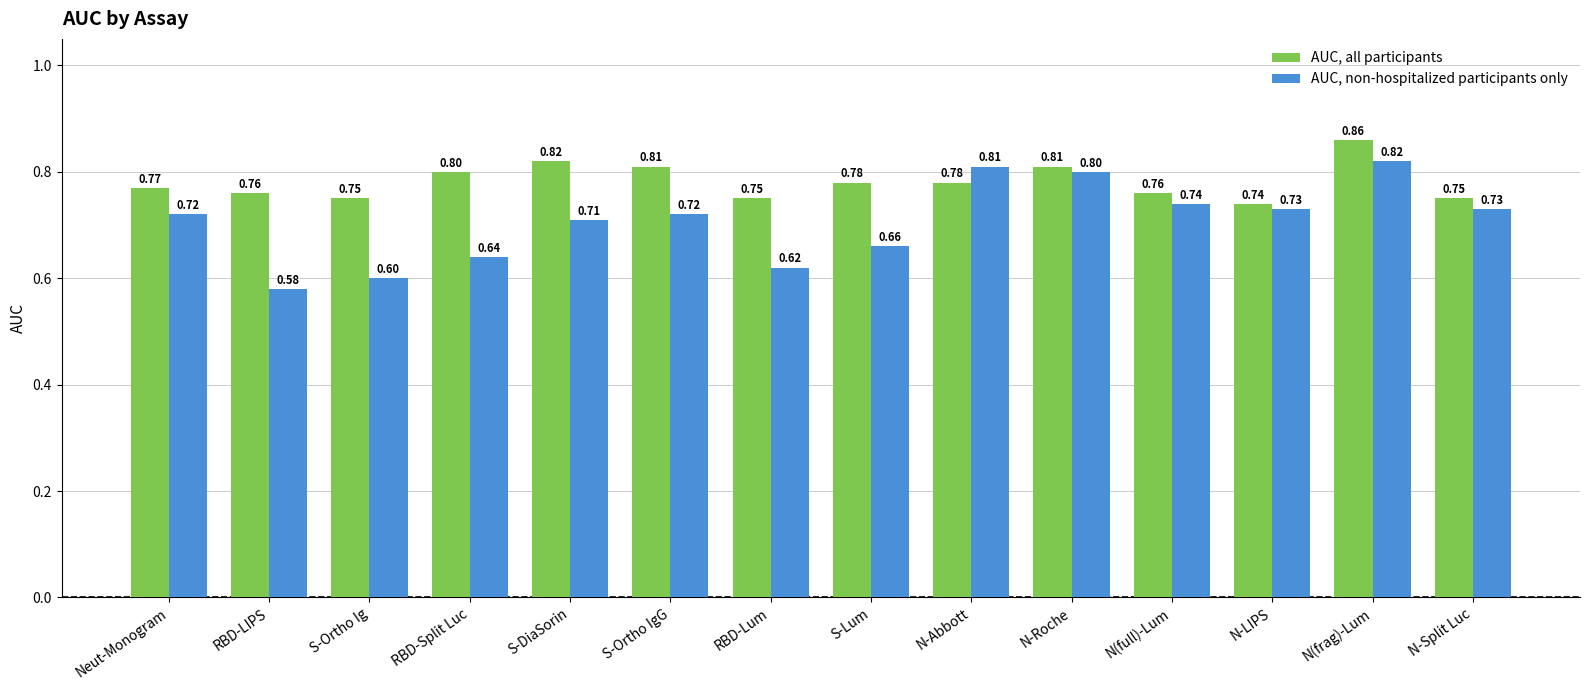

At which category is the sum across all series the highest?

N(frag)-Lum